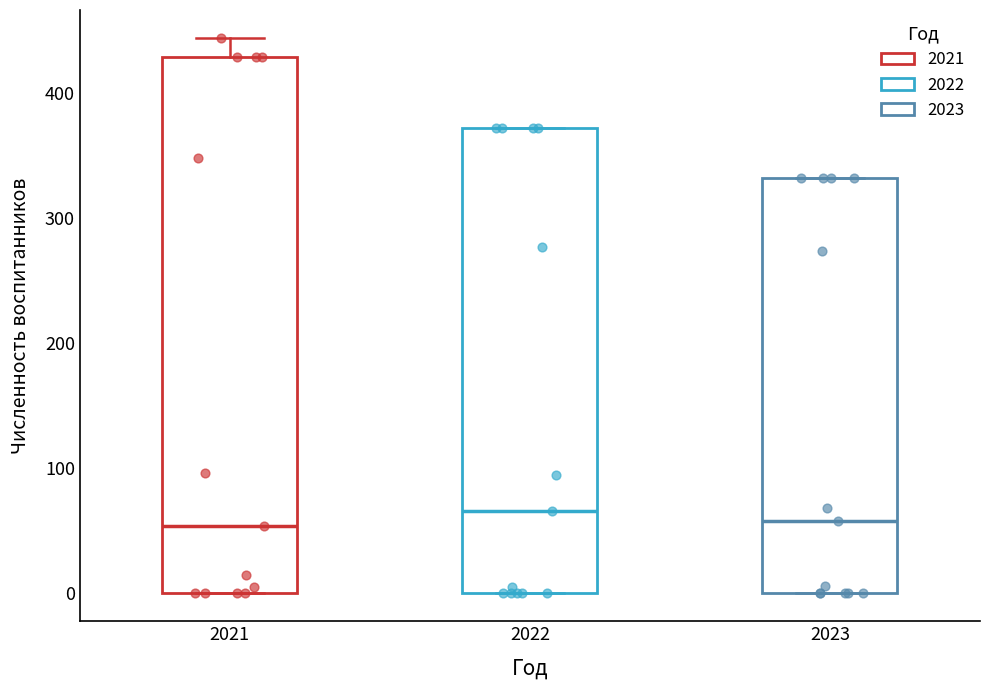

Which box is the tallest, from its lower edge to its upper edge?

2021